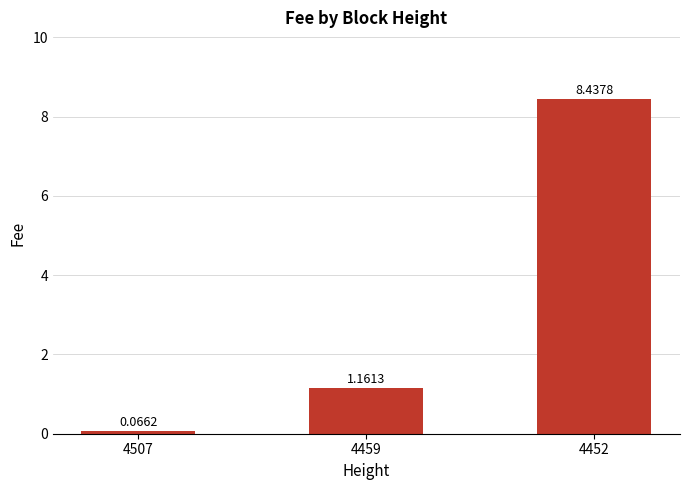

What is the difference between the second highest and minimum values?

1.1